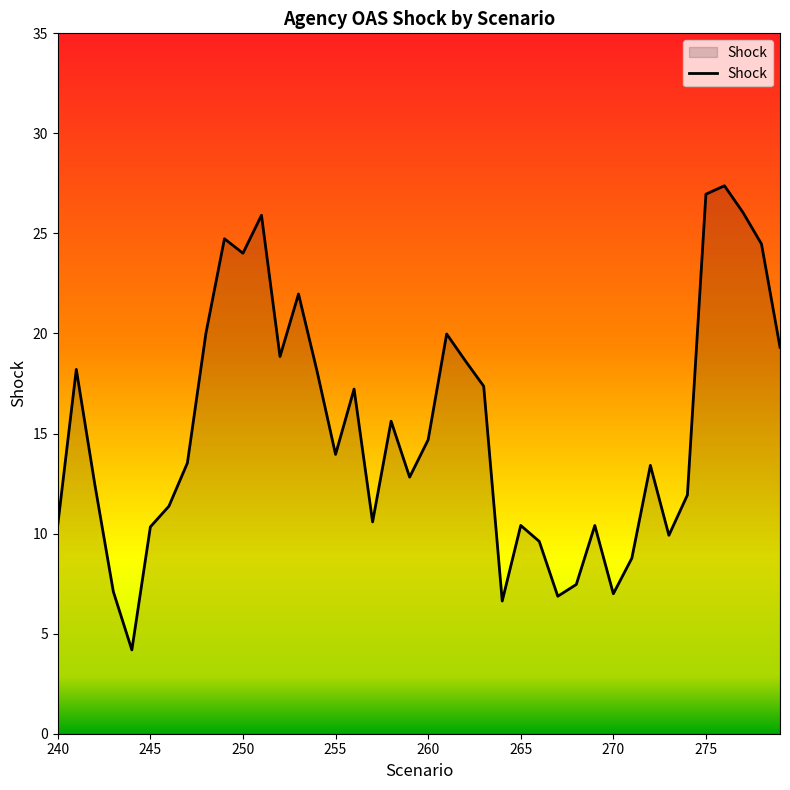

What is the greatest value displayed?

27.4